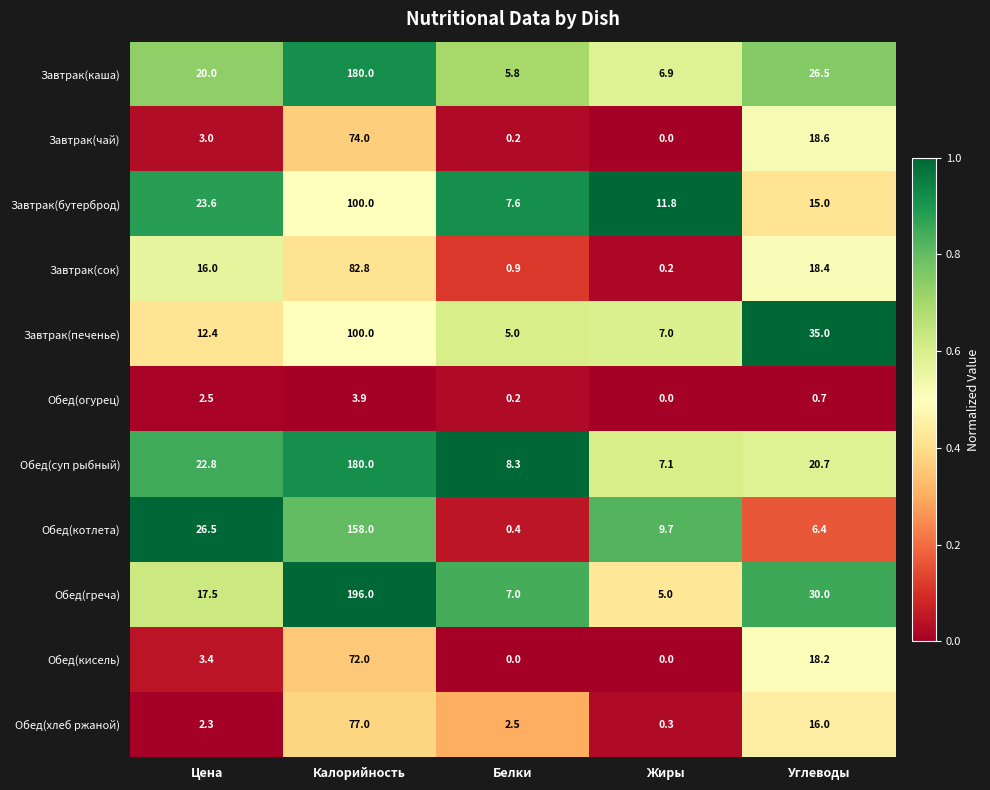

Is the value of Завтрак(чай) at Жиры greater than the value of Обед(греча) at Углеводы?

No